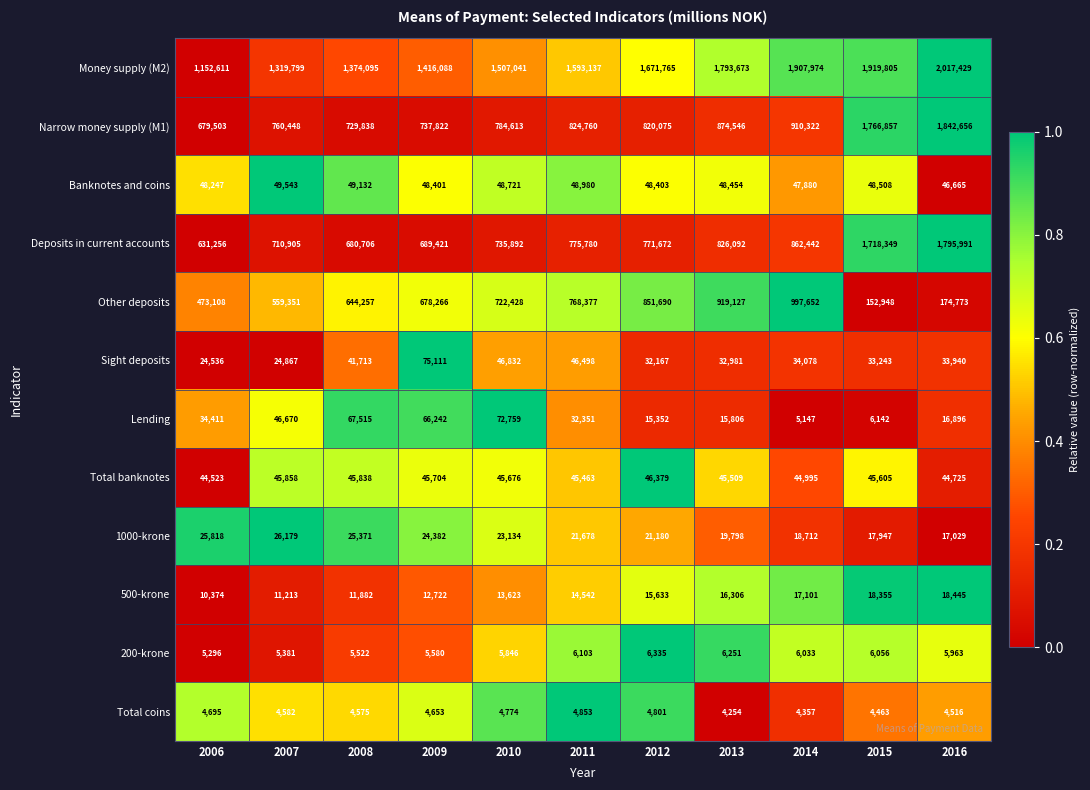

Which series has the widest spread of values?

Deposits in current accounts